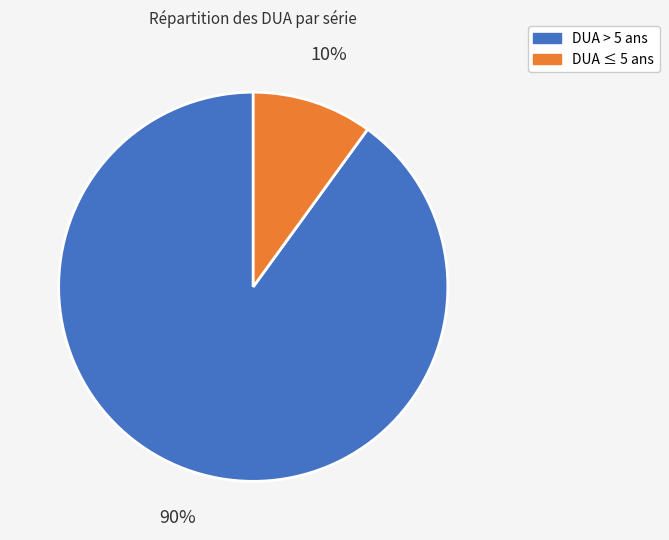

Is there any slice that represents more than half of the pie?

Yes